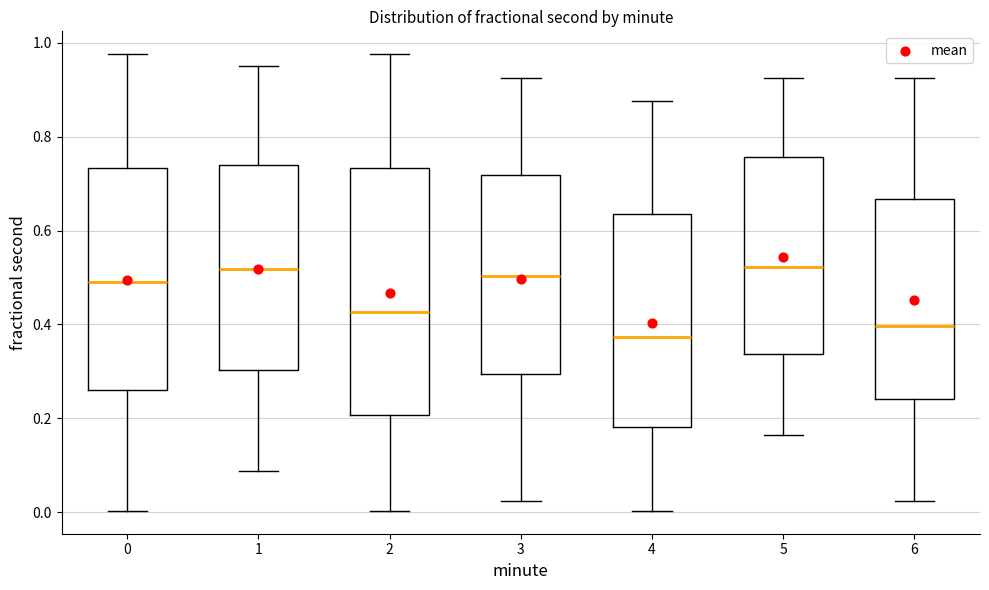

Reading left to right, transcribe this box plot: for each box, give where its median line is, the range the box spans, and where its two whiskers end, as read against the y-axis. The values are not printed on the chart, so give them approximately, as read against the axis.

0: median 0.50, box 0.26 to 0.74, whiskers 0.00 to 0.98
1: median 0.52, box 0.30 to 0.74, whiskers 0.08 to 0.96
2: median 0.42, box 0.20 to 0.74, whiskers 0.00 to 0.98
3: median 0.50, box 0.30 to 0.72, whiskers 0.02 to 0.92
4: median 0.38, box 0.18 to 0.64, whiskers 0.00 to 0.88
5: median 0.52, box 0.34 to 0.76, whiskers 0.16 to 0.92
6: median 0.40, box 0.24 to 0.66, whiskers 0.02 to 0.92